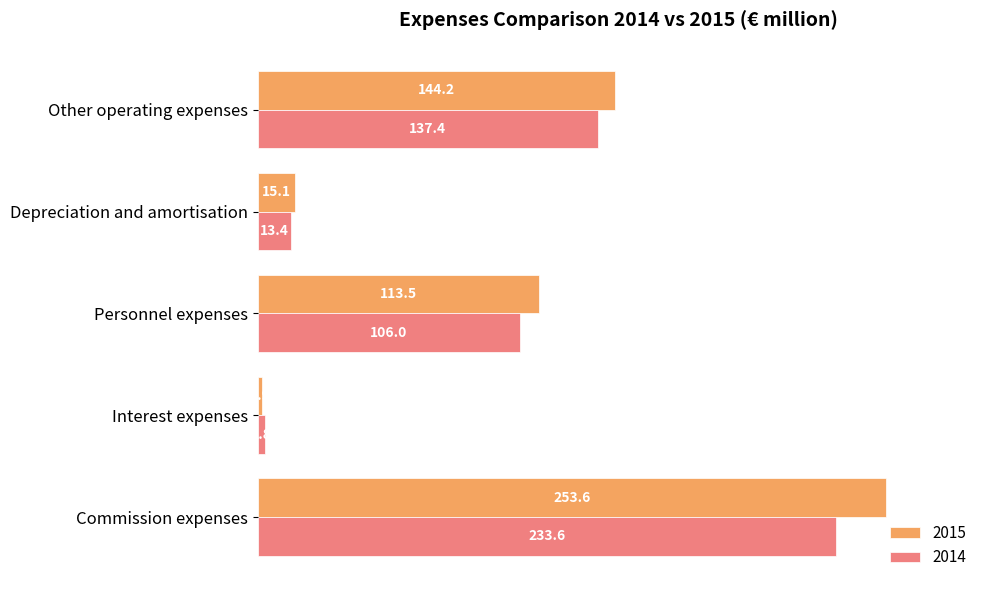

Rank the series by their maximum value, from lowest to highest.

2014, 2015